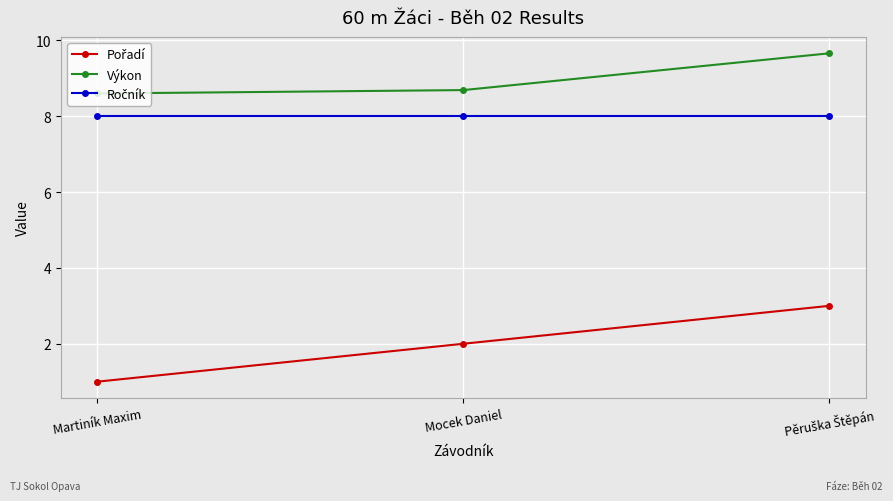

How many series are shown in this chart?

3